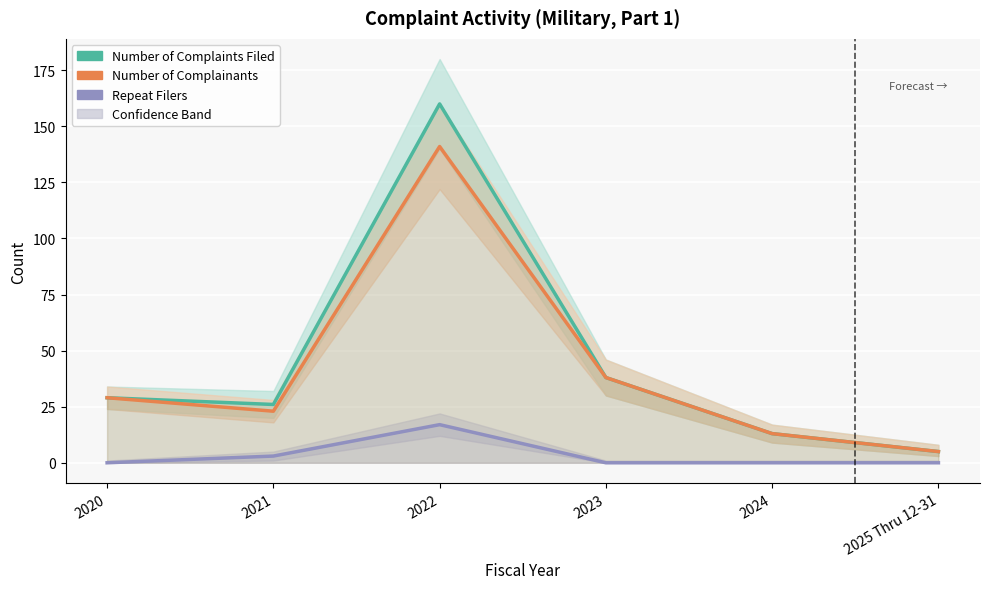

Reading left to right, extract all data points from this chart.

Number of Complaints Filed: 2020=29	2021=26	2022=160	2023=38	2024=13	2025 Thru 12-31=5
Number of Complainants: 2020=29	2021=23	2022=141	2023=38	2024=13	2025 Thru 12-31=5
Repeat Filers: 2020=0	2021=3	2022=17	2023=0	2024=0	2025 Thru 12-31=0